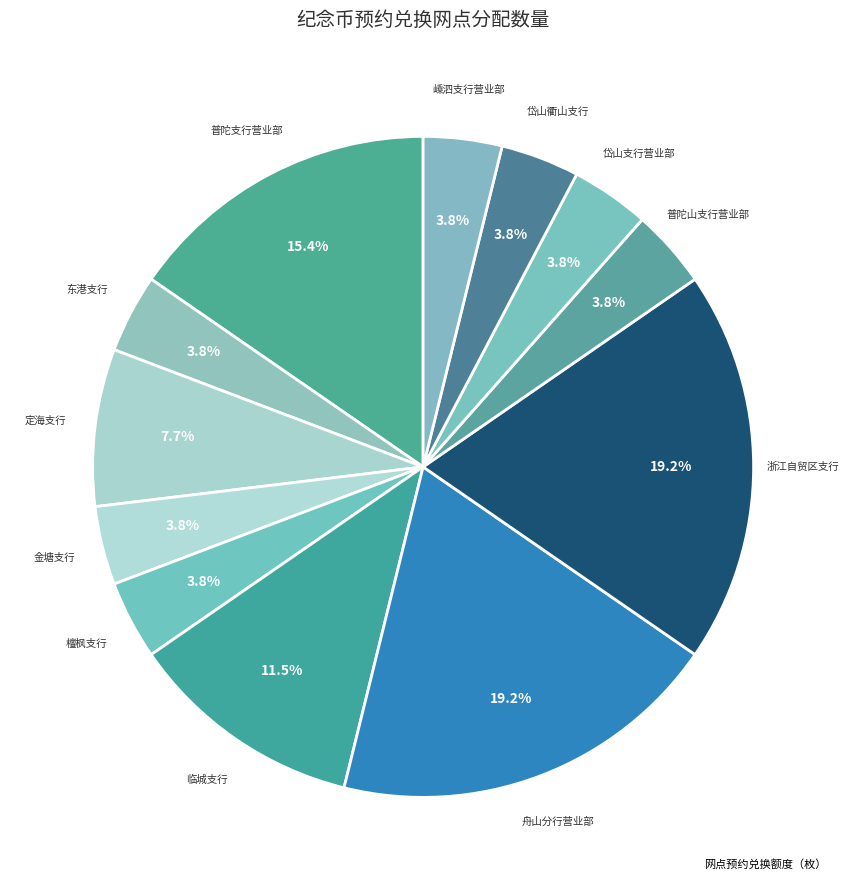

How many slices are in this pie chart?

12